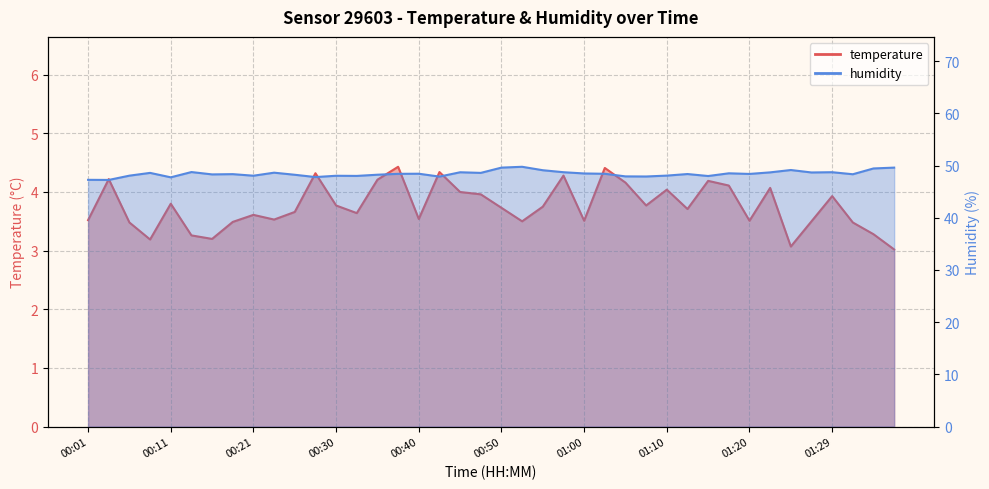

True or false: humidity and temperature intersect in this chart.

False